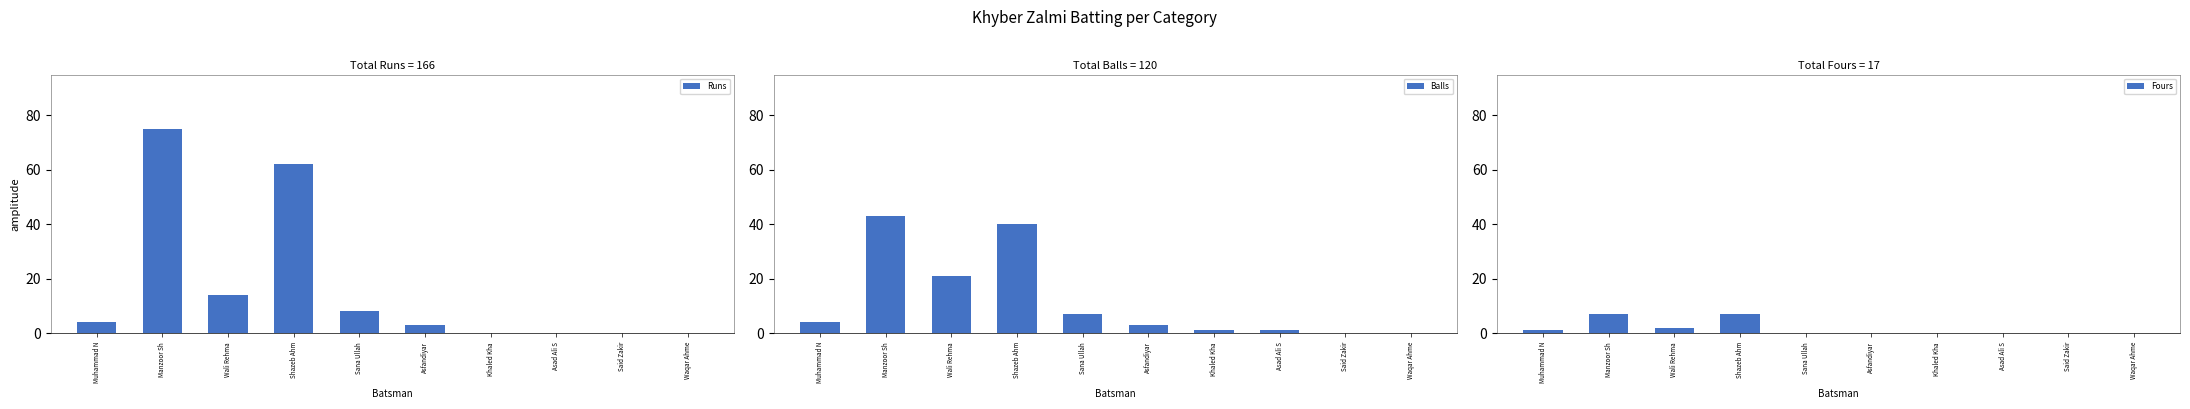

Which category has the lowest value across all series?

Khaled Kha